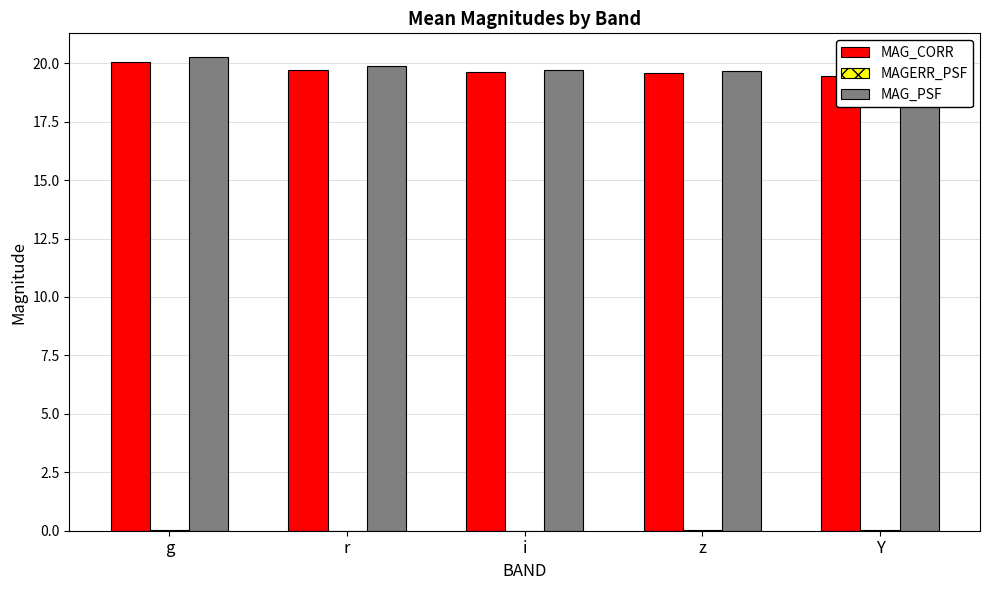

What position from the left is z?

4